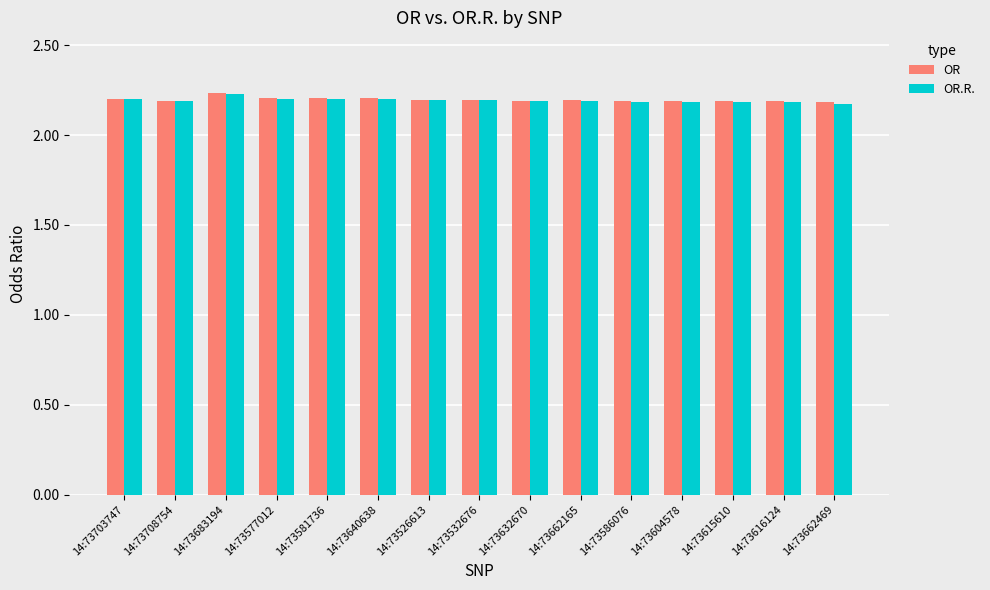

What is the sum of the OR values at 14:73532676 and 14:73683194?

4.4